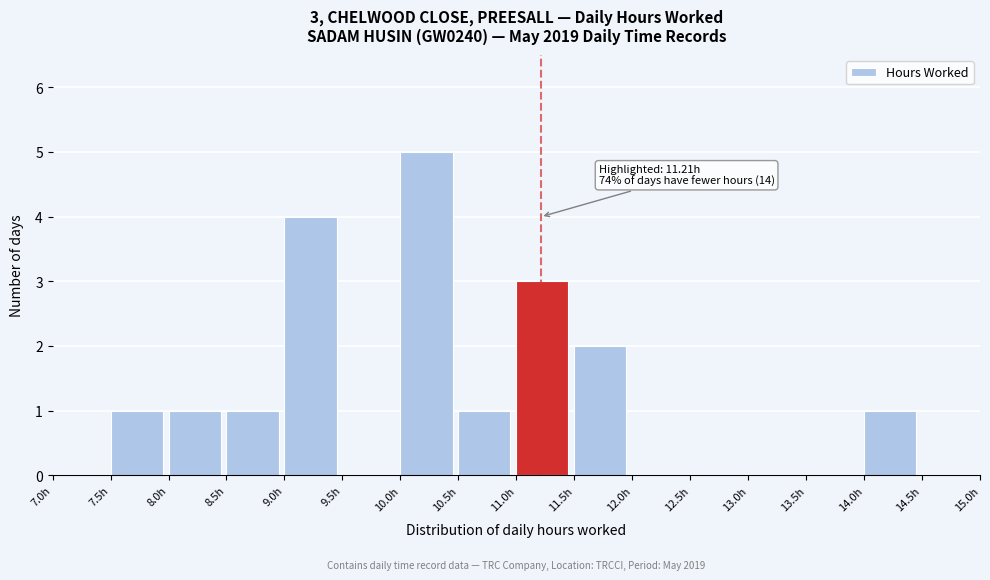

Over which range of the x-axis is the bar tallest?

10.0 to 10.5